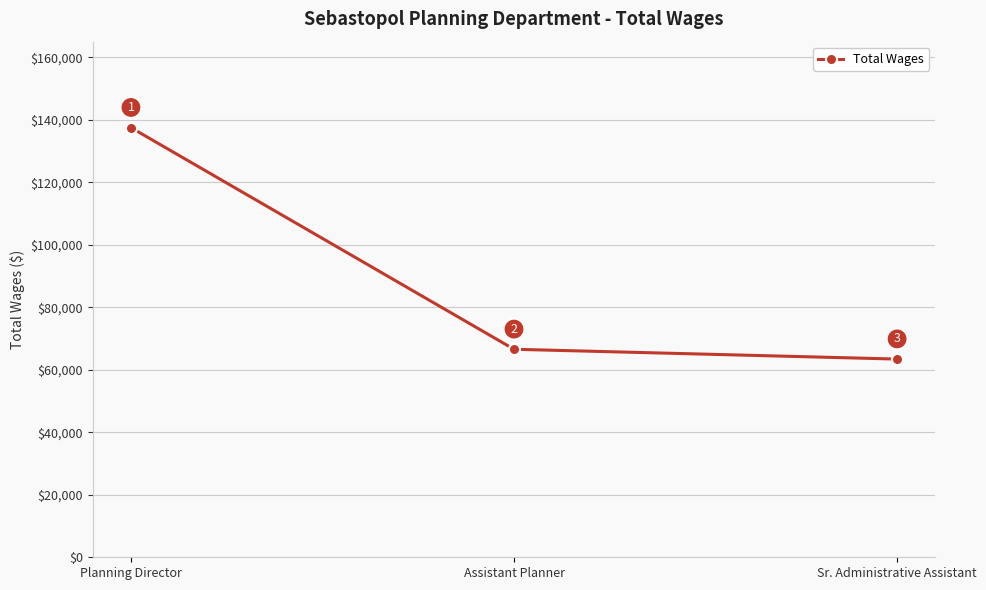

Is it true that the value at Sr. Administrative Assistant is 35448?

False